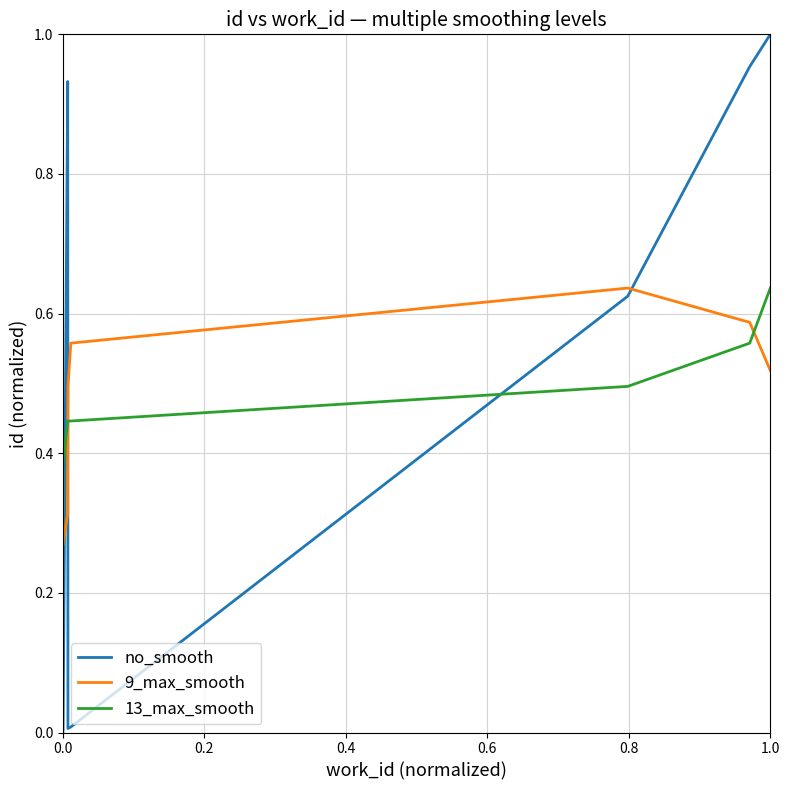

What is the difference between the maximum and minimum values in the 13_max_smooth series?

0.4